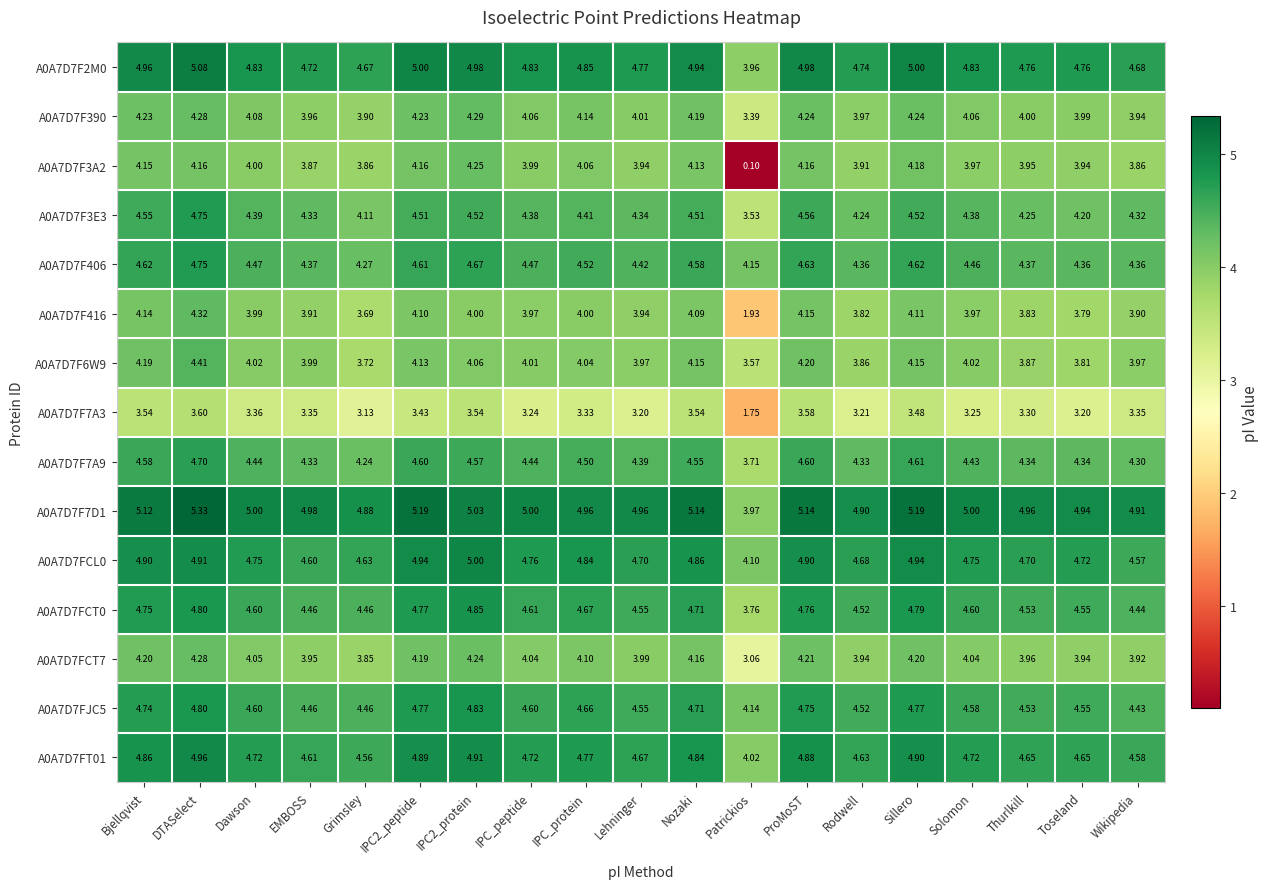

Where is A0A7D7F416 nearest to the value 3?

Grimsley